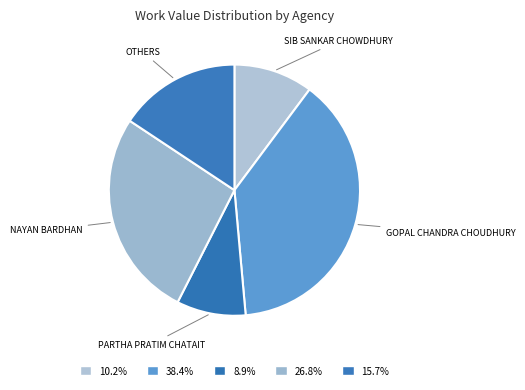

Count the number of slices in the pie.

5